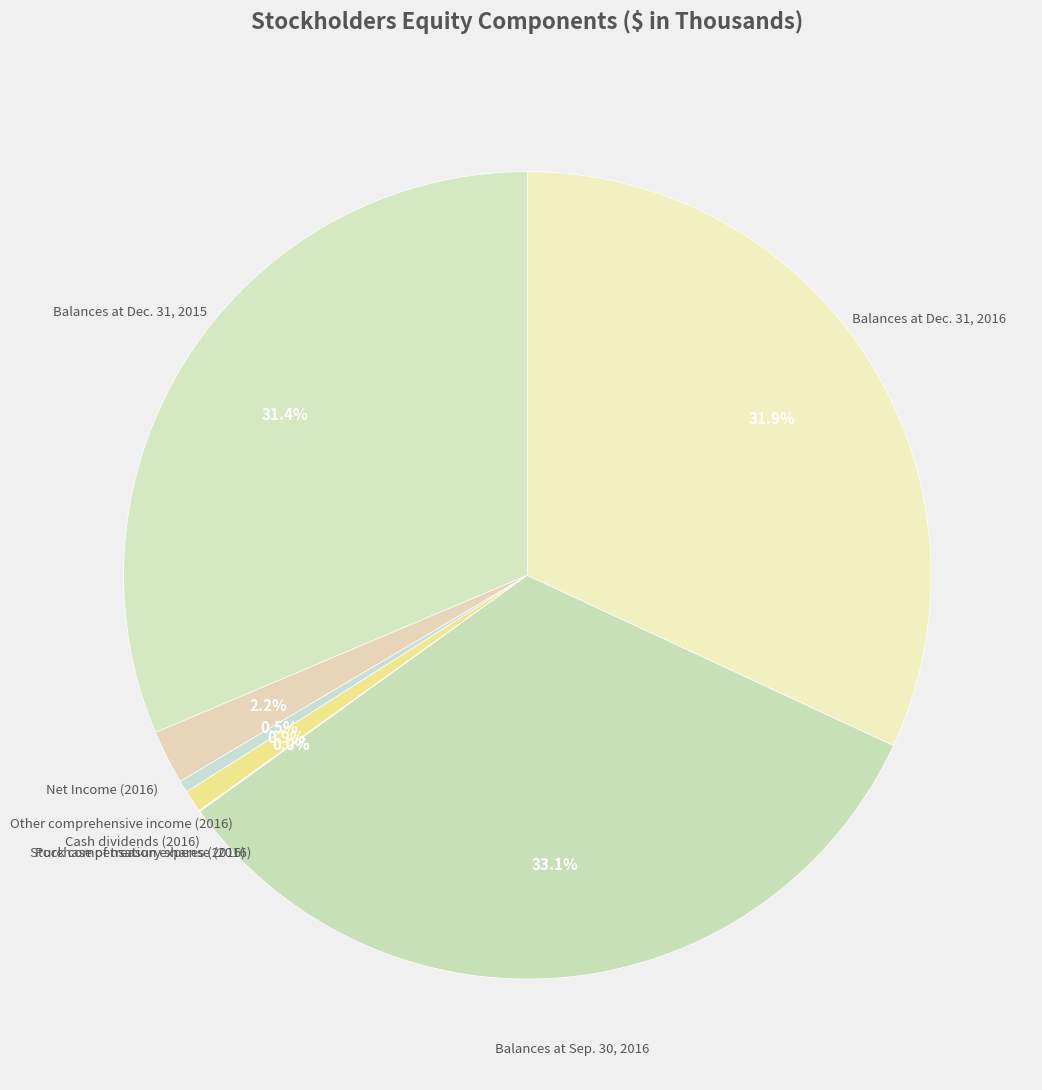

Is Cash dividends (2016) the majority of the pie?

No